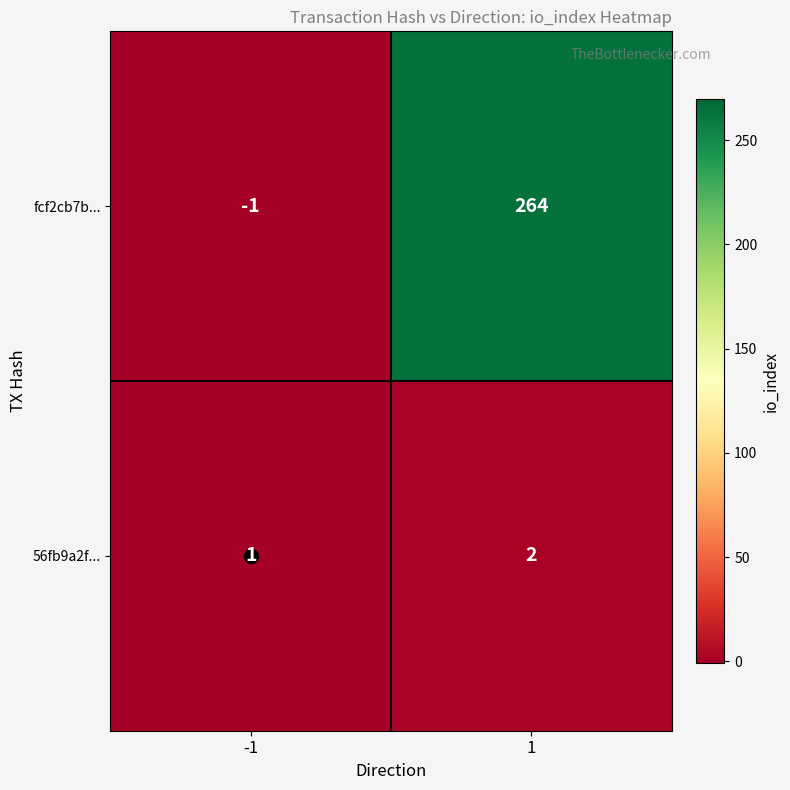

Between -1 and 1, which series saw the biggest shift?

fcf2cb7b...